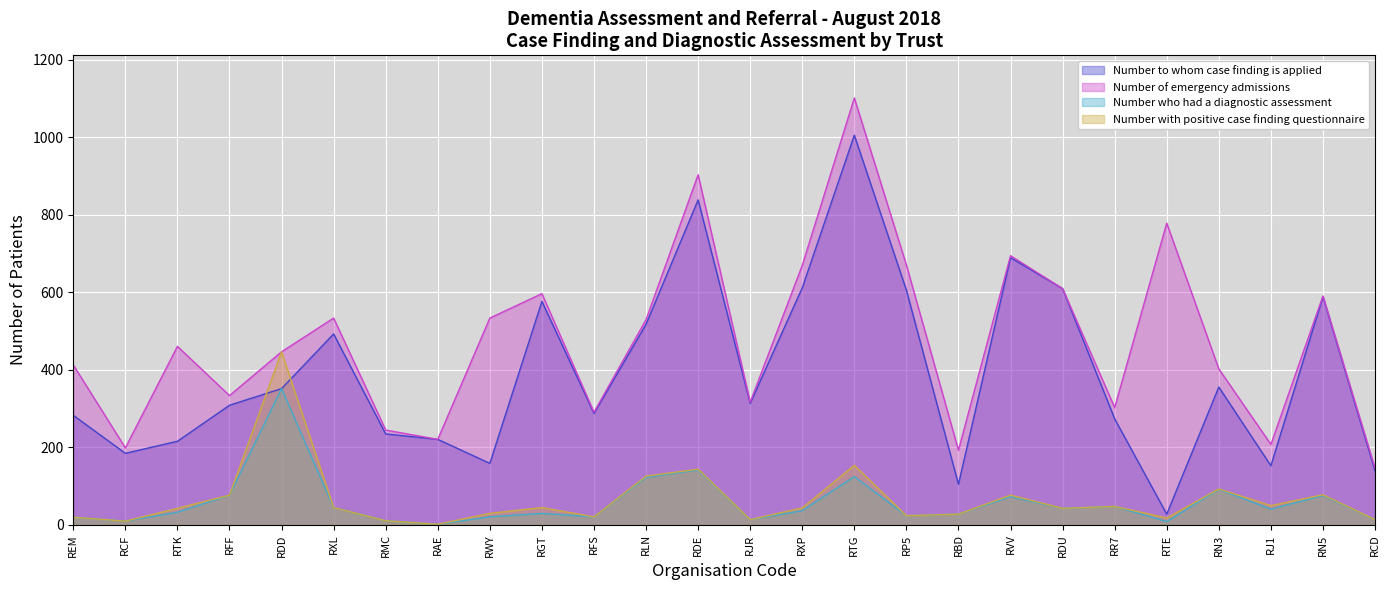

What is the highest value of the Number who had a diagnostic assessment series?

351